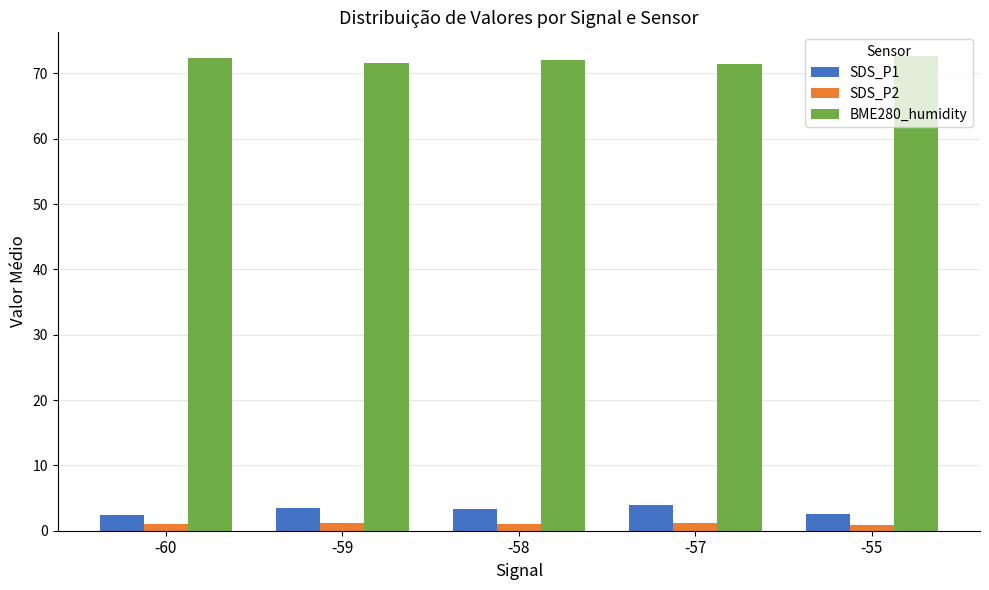

Which series has the largest total across all categories?

BME280_humidity